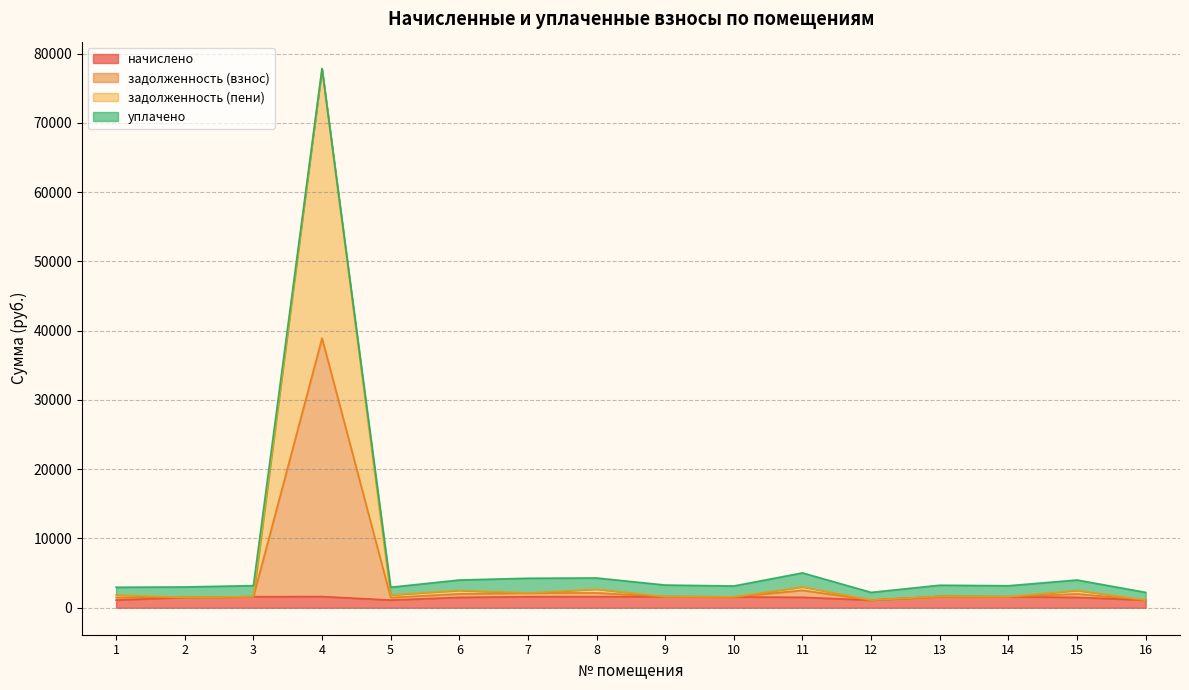

Is the value of задолженность (пени) at 3 greater than the value of начислено at 4?

No